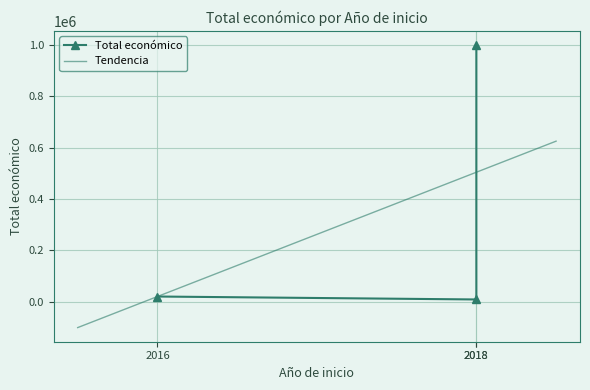

The chart shows a value of 4566 at 2016. True or false?

False